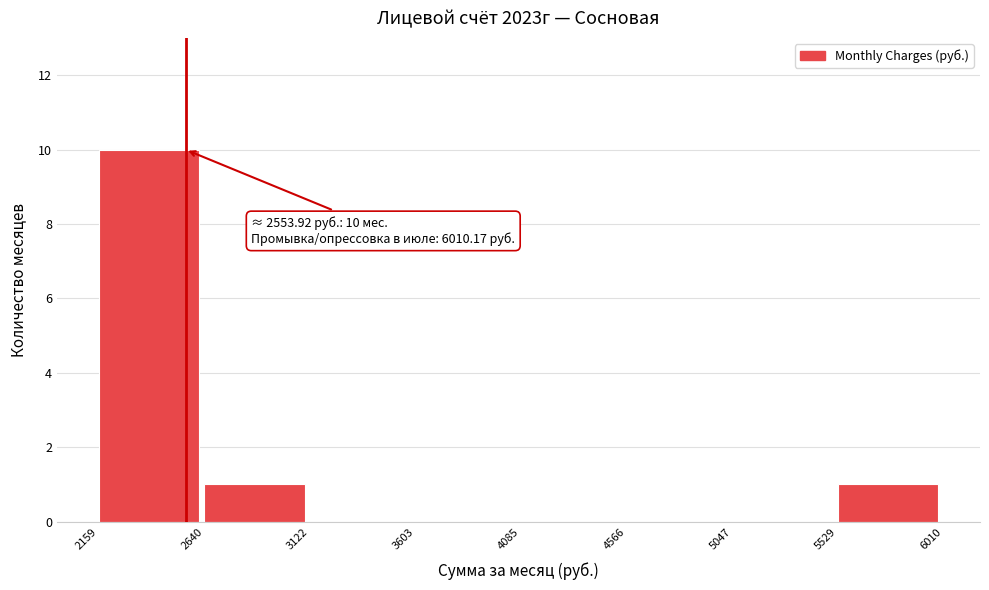

Which range on the x-axis has the tallest bar?

2159 to 2640